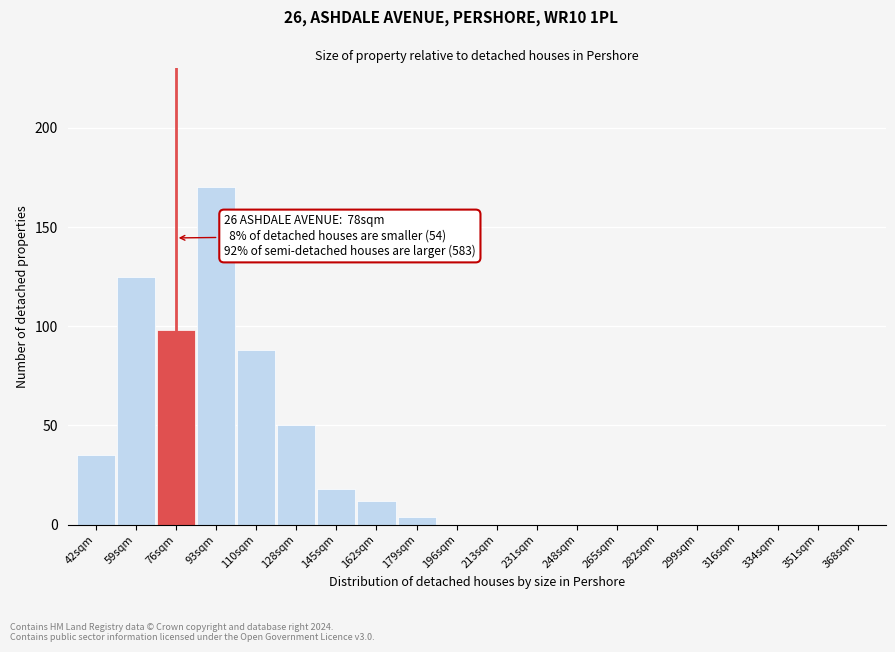

Reading right to left, list all the values displayed in this chart.

368sqm=0	351sqm=0	334sqm=0	316sqm=0	299sqm=0	282sqm=0	265sqm=0	248sqm=0	231sqm=0	213sqm=0	196sqm=0	179sqm=4	162sqm=12	145sqm=18	128sqm=50	110sqm=88	93sqm=170	76sqm=98	59sqm=125	42sqm=35